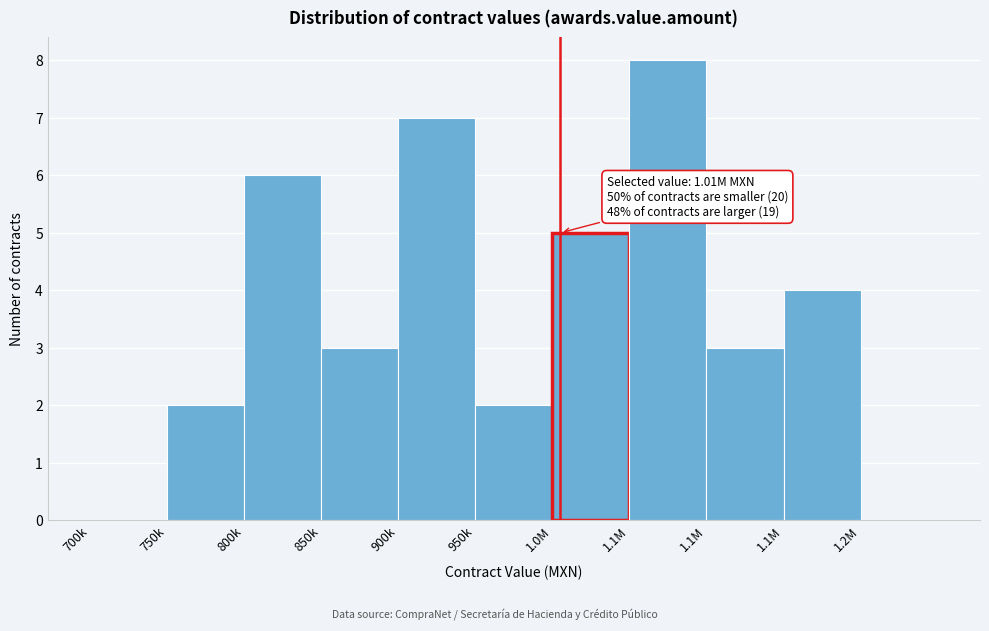

How many data points does each series have?

11